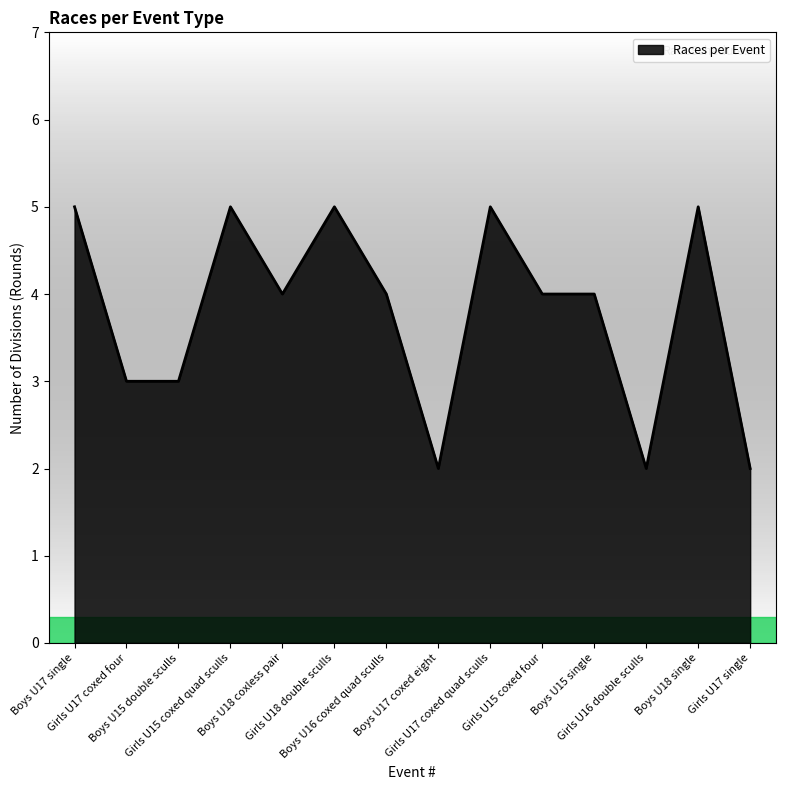

Is it true that the value at Boys U17 coxed eight is 1?

False